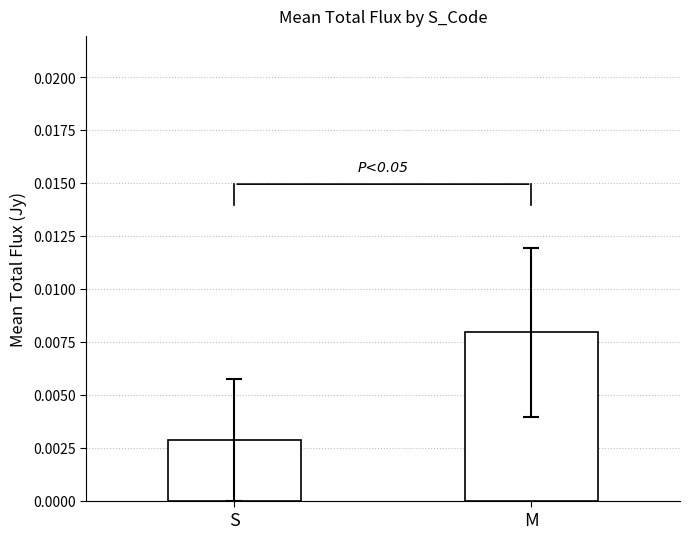

Rank the categories by value from highest to lowest.

M, S